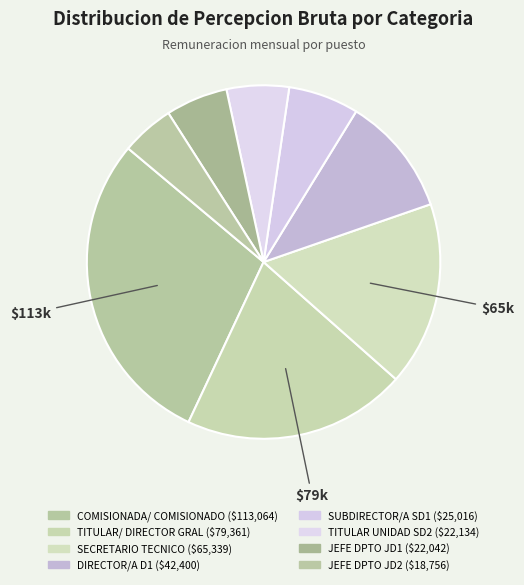

How many segments does this pie chart have?

8